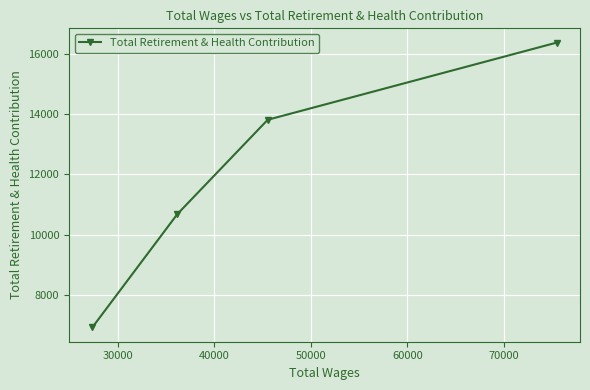

Reading left to right, transcribe all the data shown in this chart.

6917	10681	13813	16376